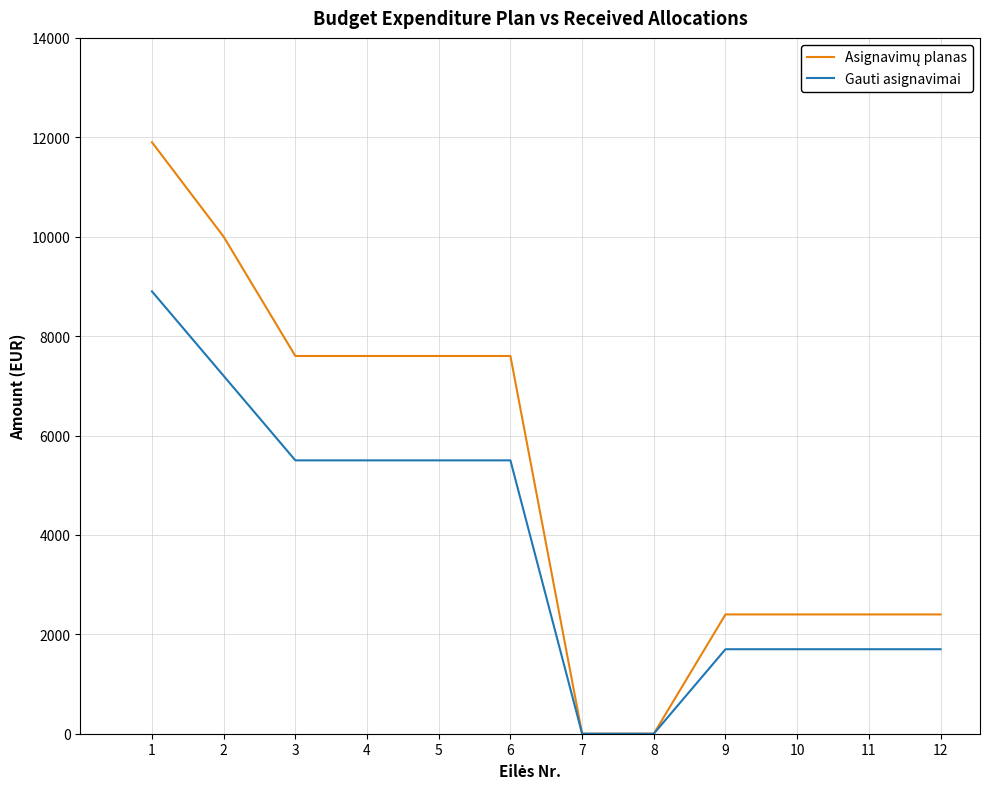

What is the average value of the Gauti asignavimai series?

3742